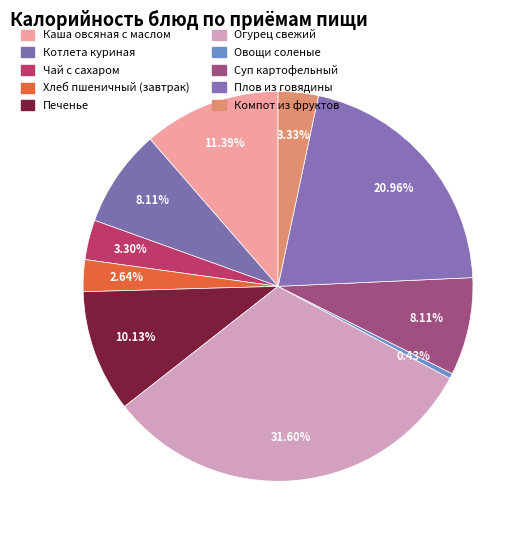

What is the smallest slice in the pie chart?

Овощи соленые